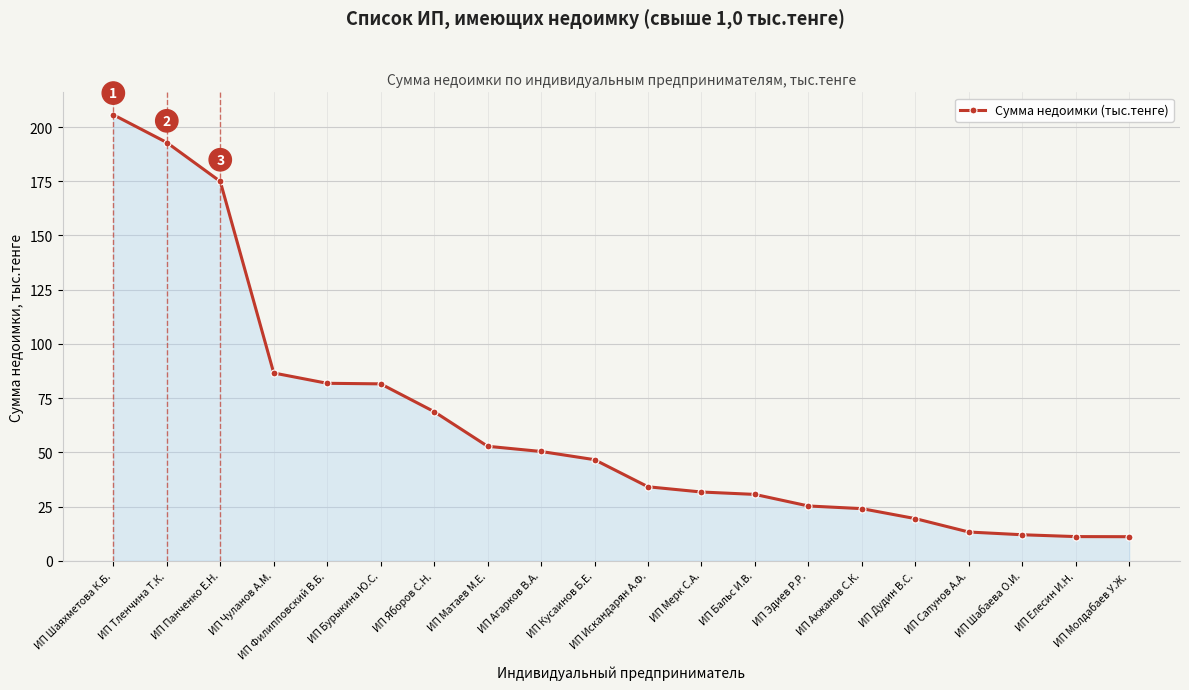

What is the maximum value shown in the chart?

205.7